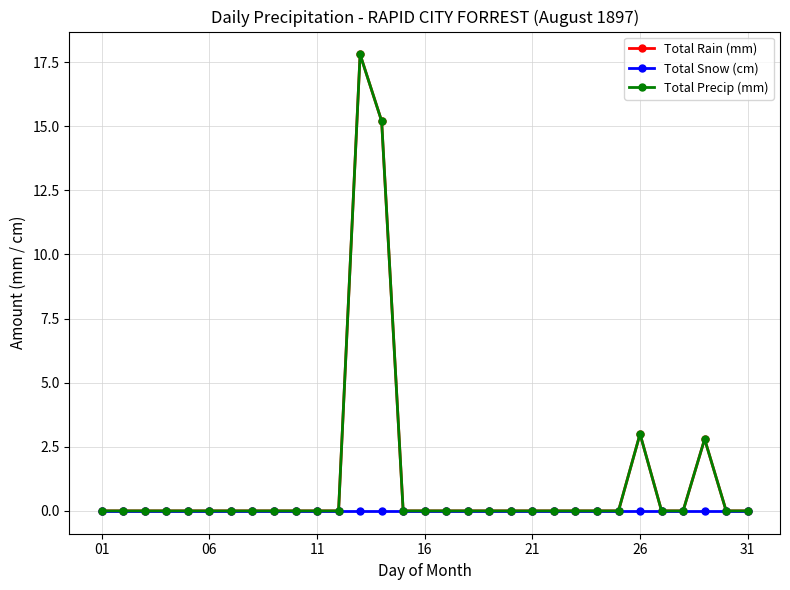

Reading right to left, list all the values displayed in this chart.

Total Rain (mm): 0.0	0.0	2.8	0.0	0.0	3.0	0.0	0.0	0.0	0.0	0.0	0.0	0.0	0.0	0.0	0.0	0.0	15.2	17.8	0.0	0.0	0.0	0.0	0.0	0.0	0.0	0.0	0.0	0.0	0.0	0.0
Total Snow (cm): 0.0	0.0	0.0	0.0	0.0	0.0	0.0	0.0	0.0	0.0	0.0	0.0	0.0	0.0	0.0	0.0	0.0	0.0	0.0	0.0	0.0	0.0	0.0	0.0	0.0	0.0	0.0	0.0	0.0	0.0	0.0
Total Precip (mm): 0.0	0.0	2.8	0.0	0.0	3.0	0.0	0.0	0.0	0.0	0.0	0.0	0.0	0.0	0.0	0.0	0.0	15.2	17.8	0.0	0.0	0.0	0.0	0.0	0.0	0.0	0.0	0.0	0.0	0.0	0.0